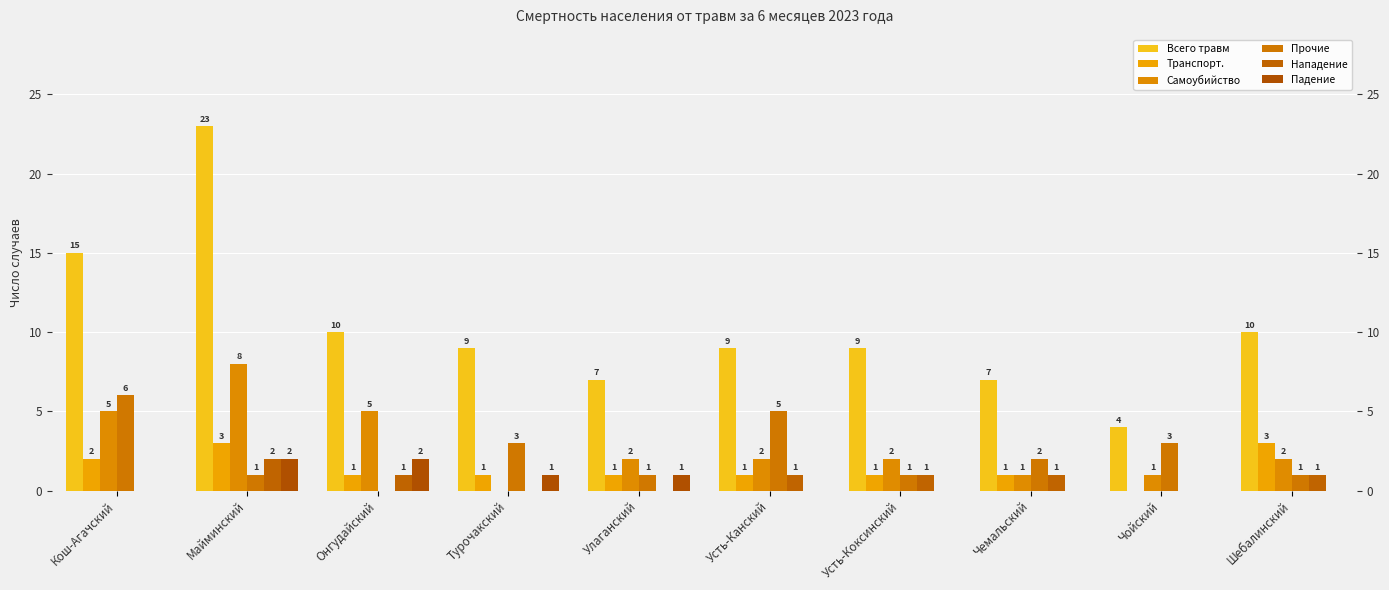

At how many categories does at least one series exceed 10?

2